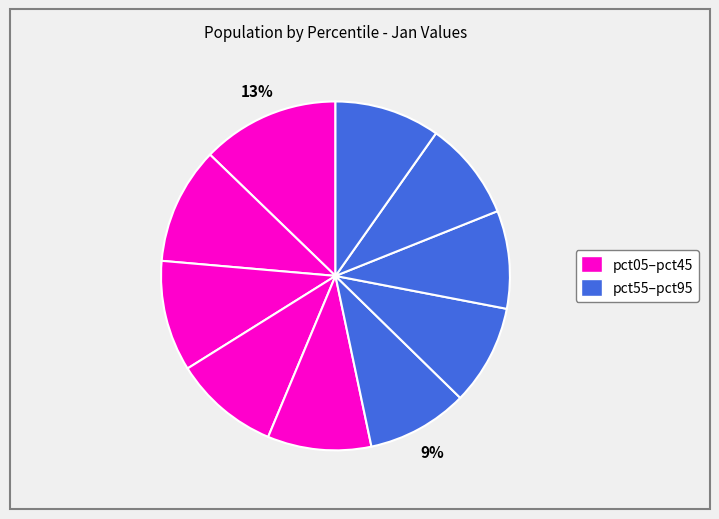

Rank the categories by value from lowest to highest.

pct75, pct85, pct65, pct55, pct45, pct95, pct35, pct25, pct15, pct05